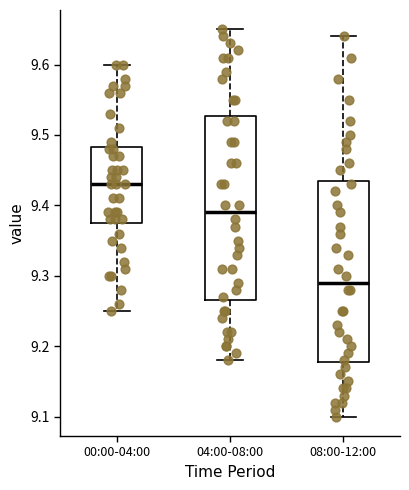

Reading left to right, transcribe this box plot: for each box, give where its median line is, the range the box spans, and where its two whiskers end, as read against the y-axis. The values are not printed on the chart, so give them approximately, as read against the axis.

00:00-04:00: median 9.43, box 9.38 to 9.48, whiskers 9.25 to 9.60
04:00-08:00: median 9.39, box 9.27 to 9.53, whiskers 9.18 to 9.65
08:00-12:00: median 9.29, box 9.18 to 9.44, whiskers 9.10 to 9.64